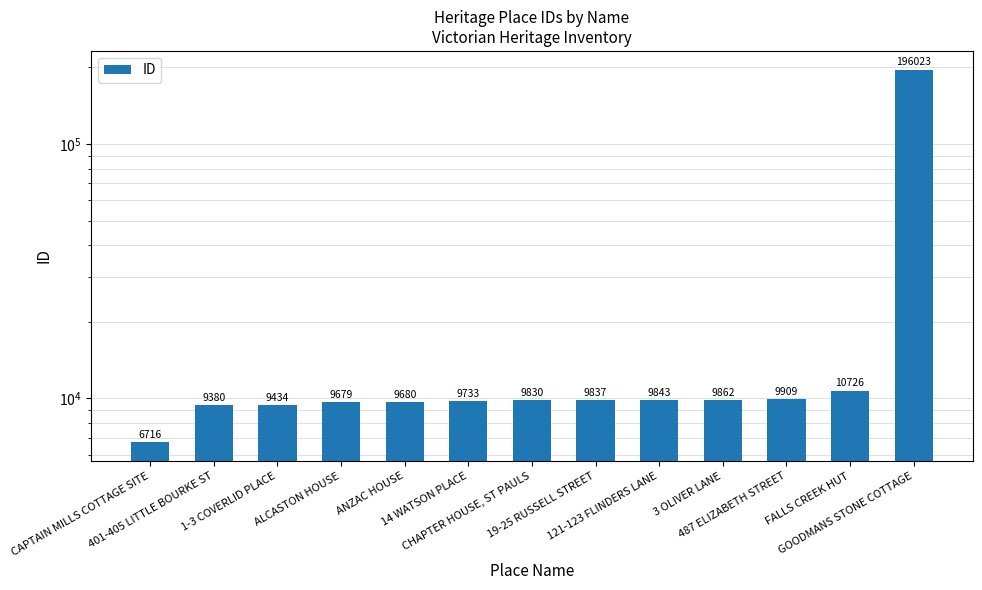

Does the chart contain stacked bars?

No